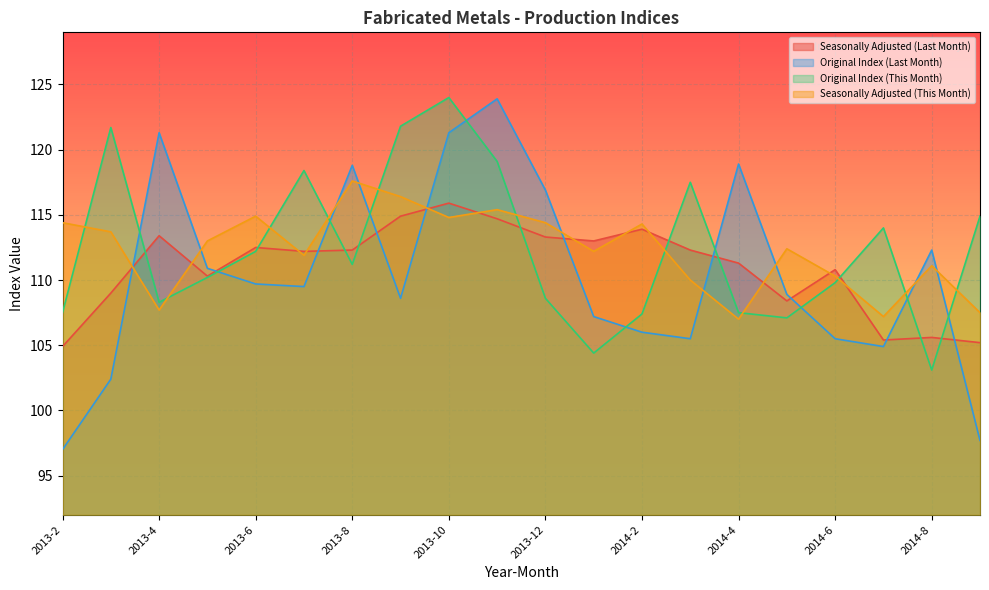

At which category does Seasonally Adjusted (This Month) reach its first local peak?

2013-6